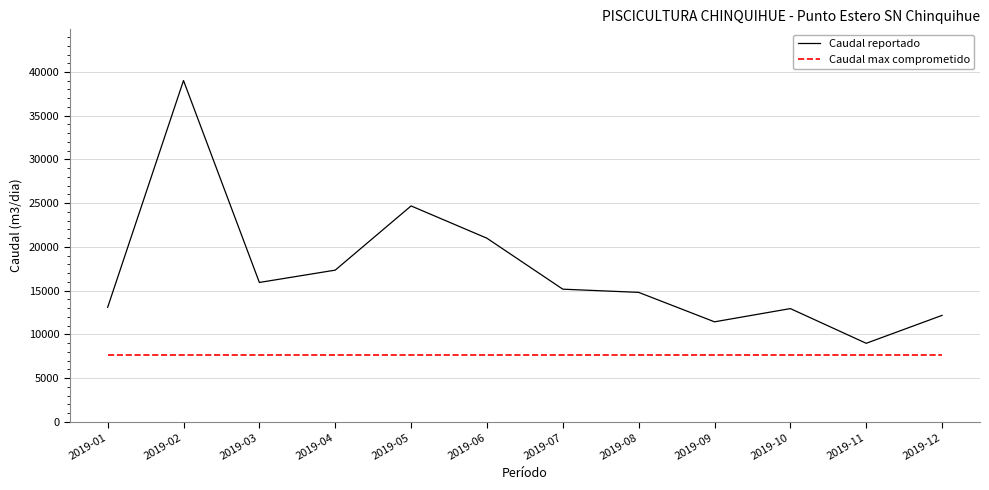

Rank the series by their maximum value, from highest to lowest.

Caudal reportado, Caudal max comprometido